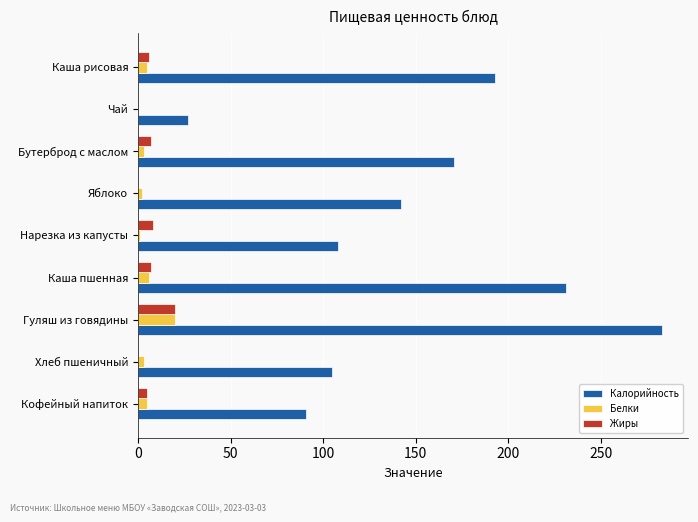

What is the maximum value shown in the chart?

283.0